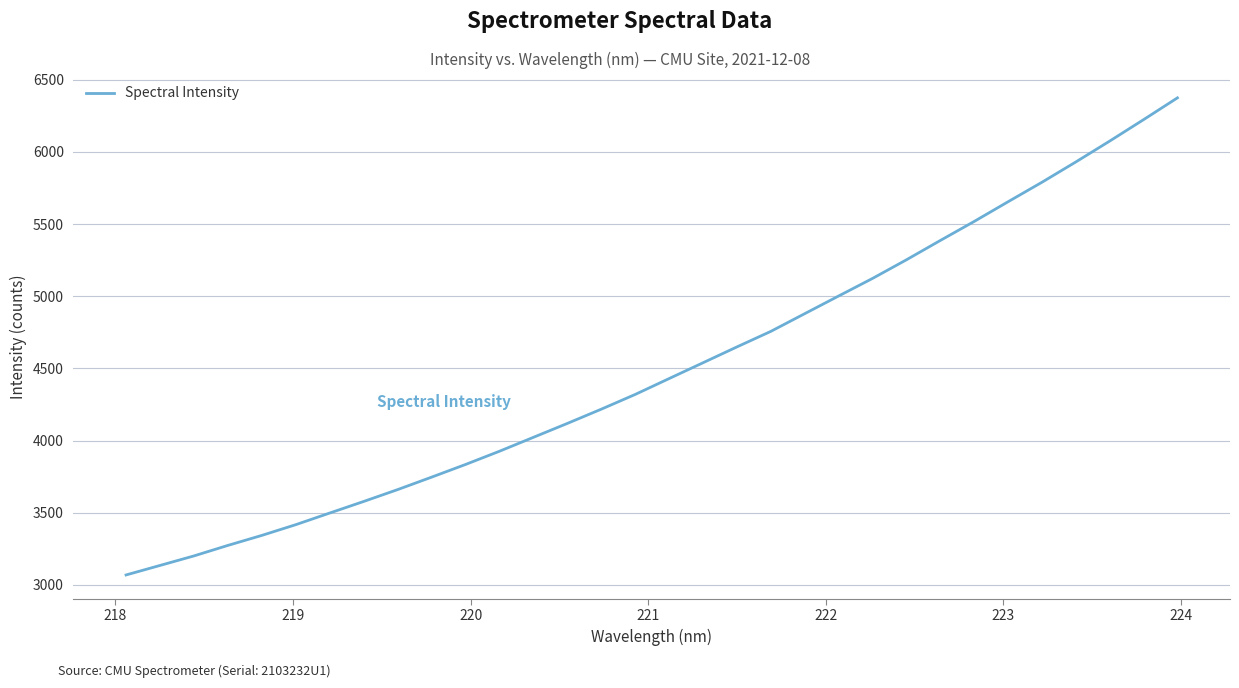

What is the smallest value displayed?

3069.3